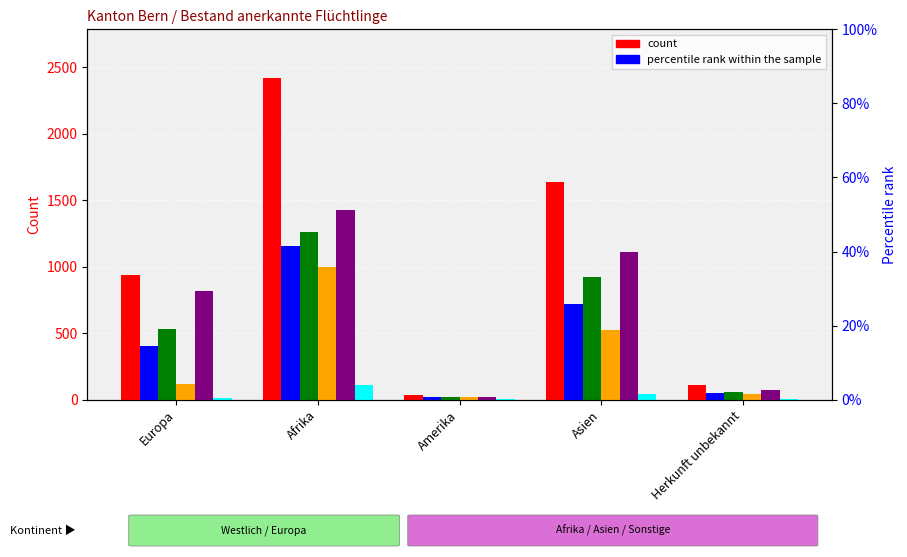

Reading left to right, extract all data points from this chart.

Total anerkannte Flüchtlinge: 937	2423	38	1641	112
Frauen: 402	1159	18	721	53
Männer: 535	1264	20	920	59
Aufenthalter B Total: 121	996	18	527	43
Niedergelassene C Total: 816	1427	20	1114	69
Mit Erwerb: 15	110	5	46	4